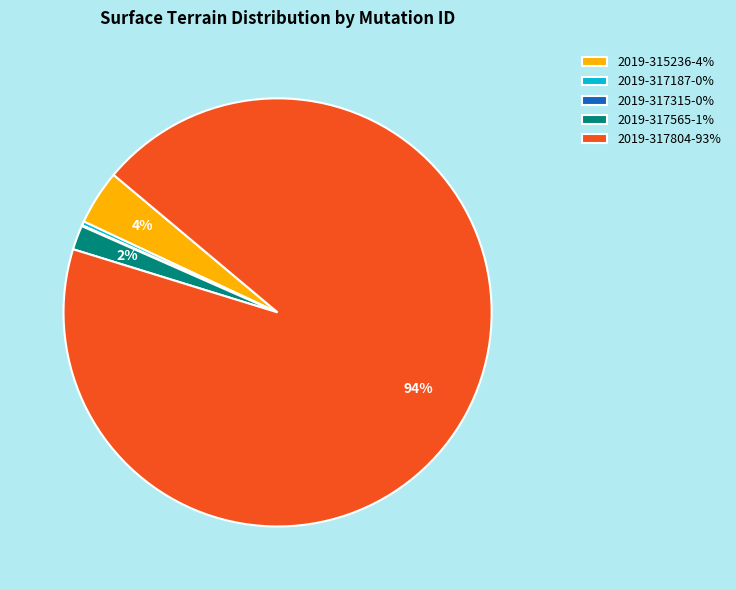

To the nearest percent, what is the difference between the largest and smallest slice percentages?

94%